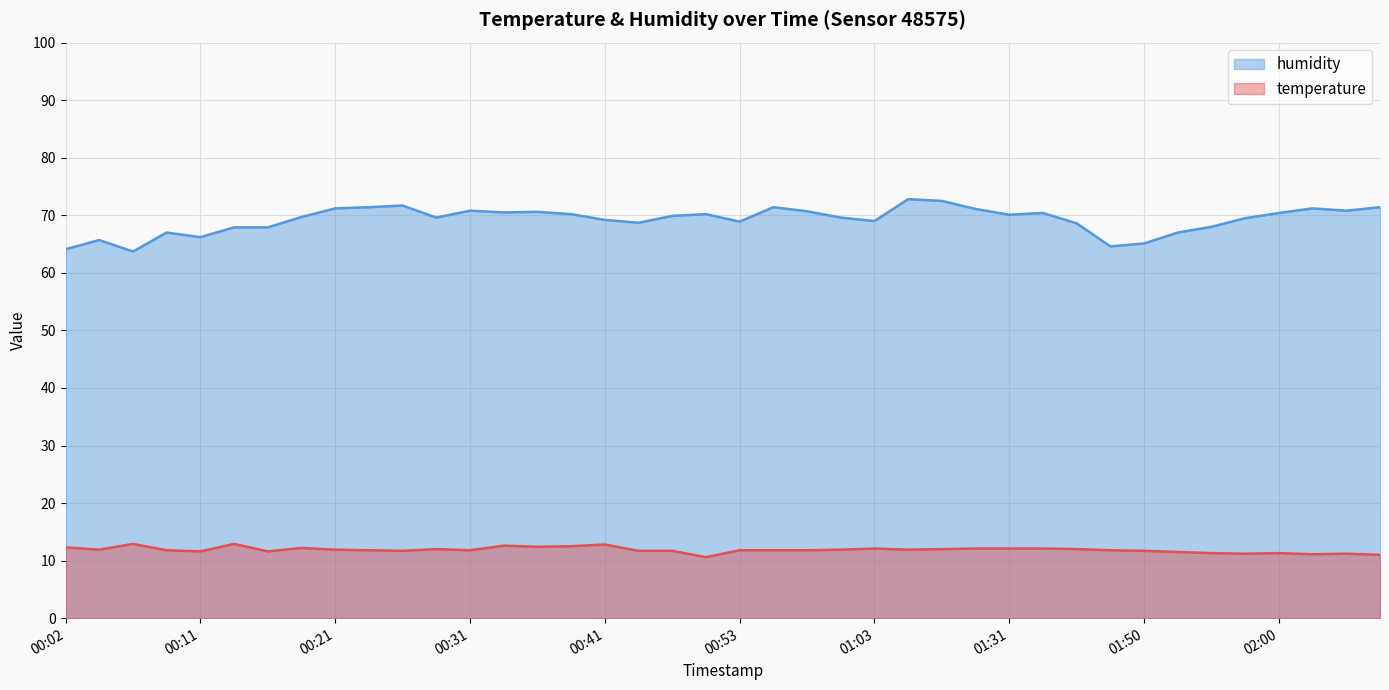

True or false: temperature and humidity intersect in this chart.

False